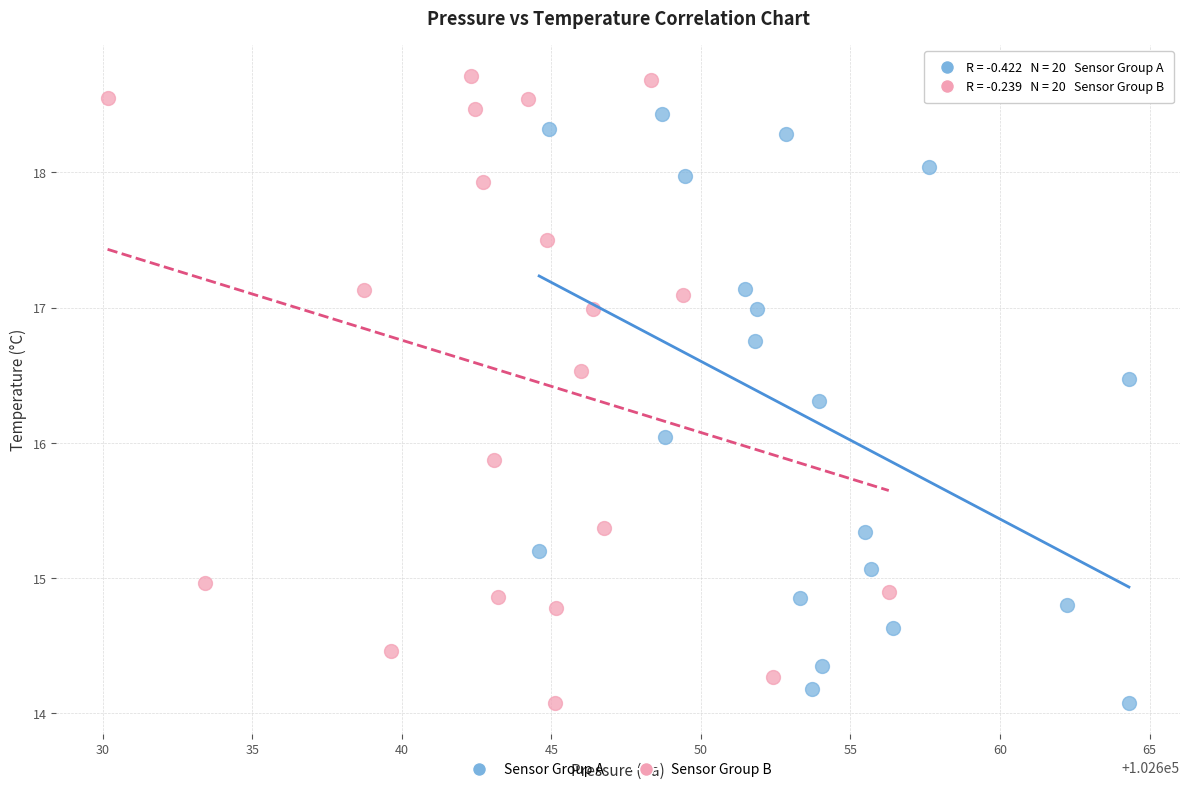

Which series has the widest spread of Y values?

Sensor Group B